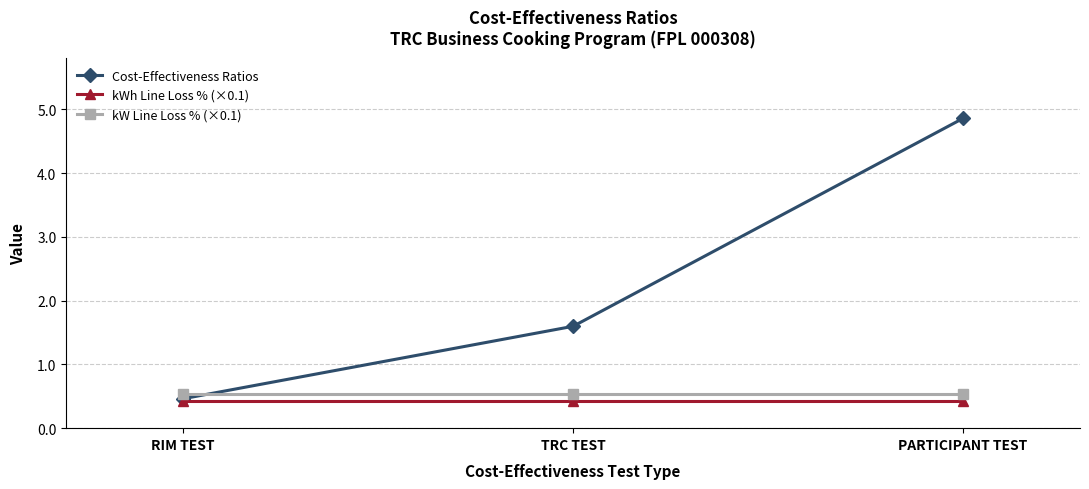

Does the chart have visible grid lines?

Yes